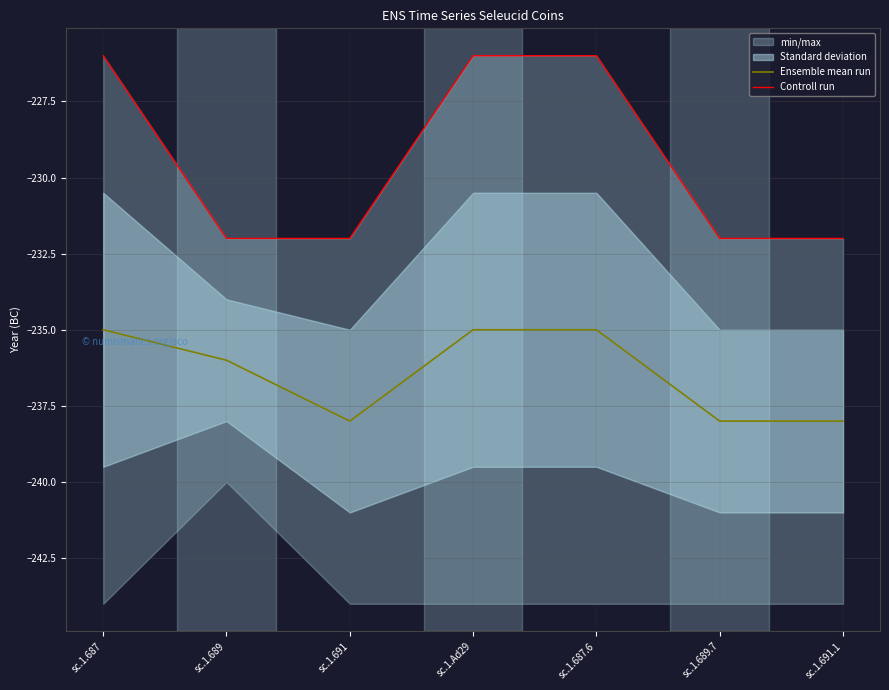

How many categories are shown in the chart?

7